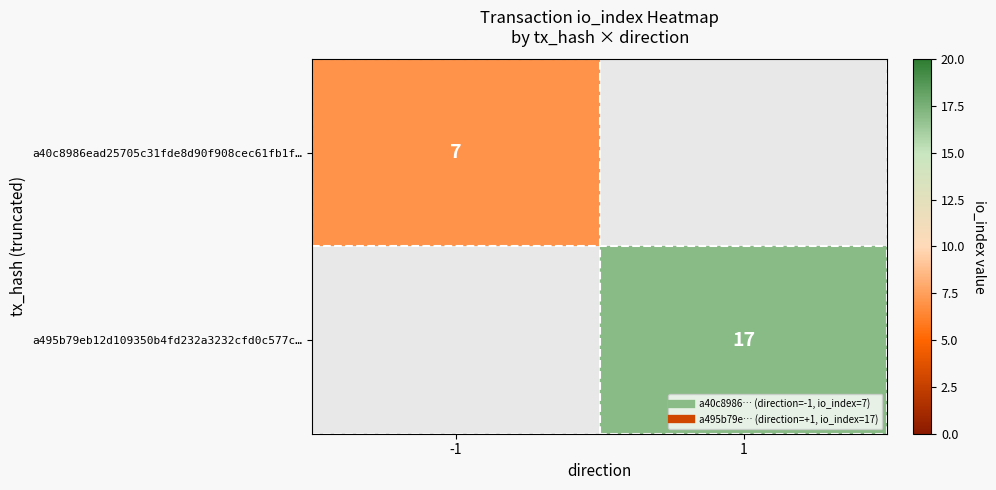

How many data points does each series have?

2